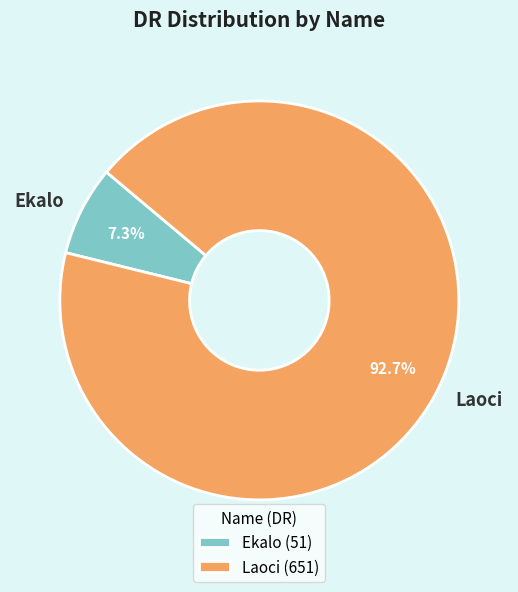

How much of the chart is everything except Ekalo?

92.7%